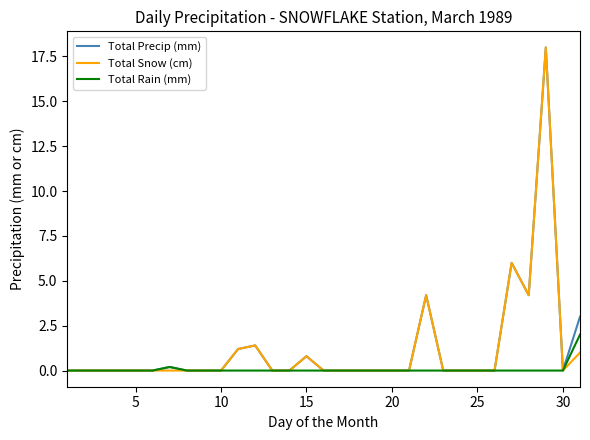

What is the greatest value displayed?

18.0